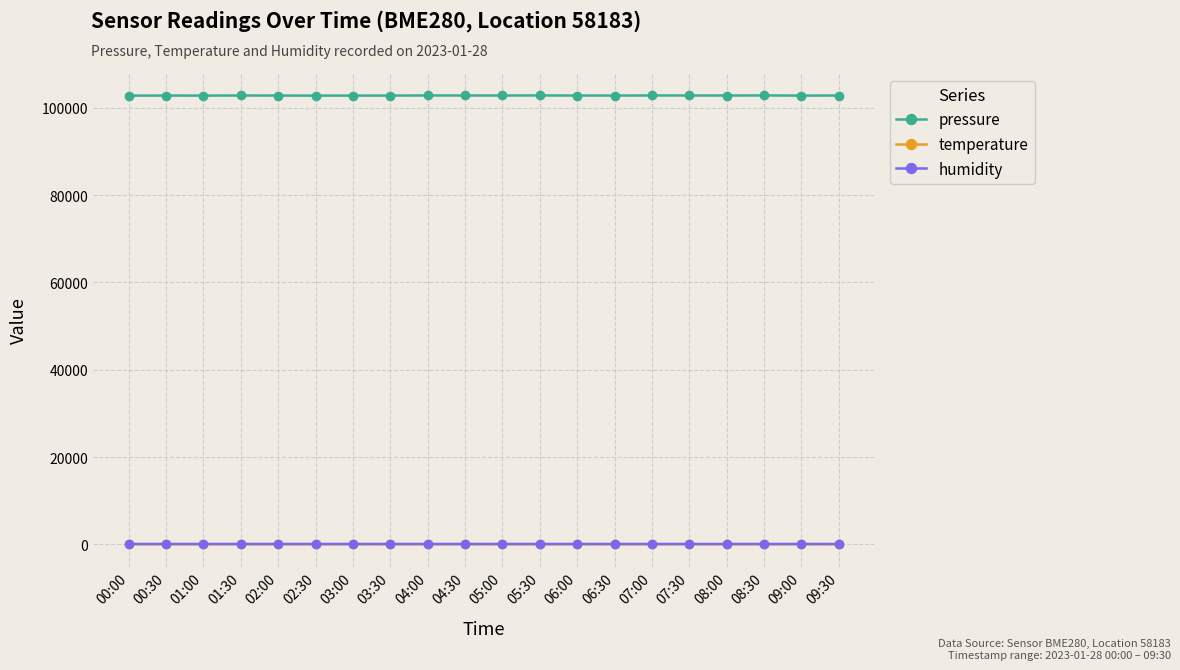

True or false: temperature and pressure intersect in this chart.

False